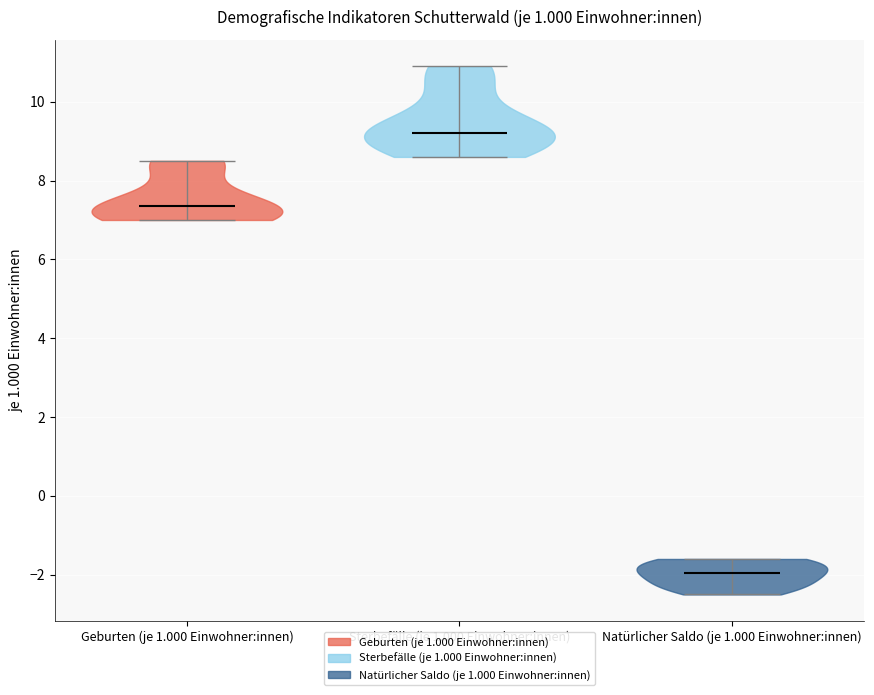

Which violin has the highest median line?

Sterbefälle (je 1.000 Einwohner:innen)